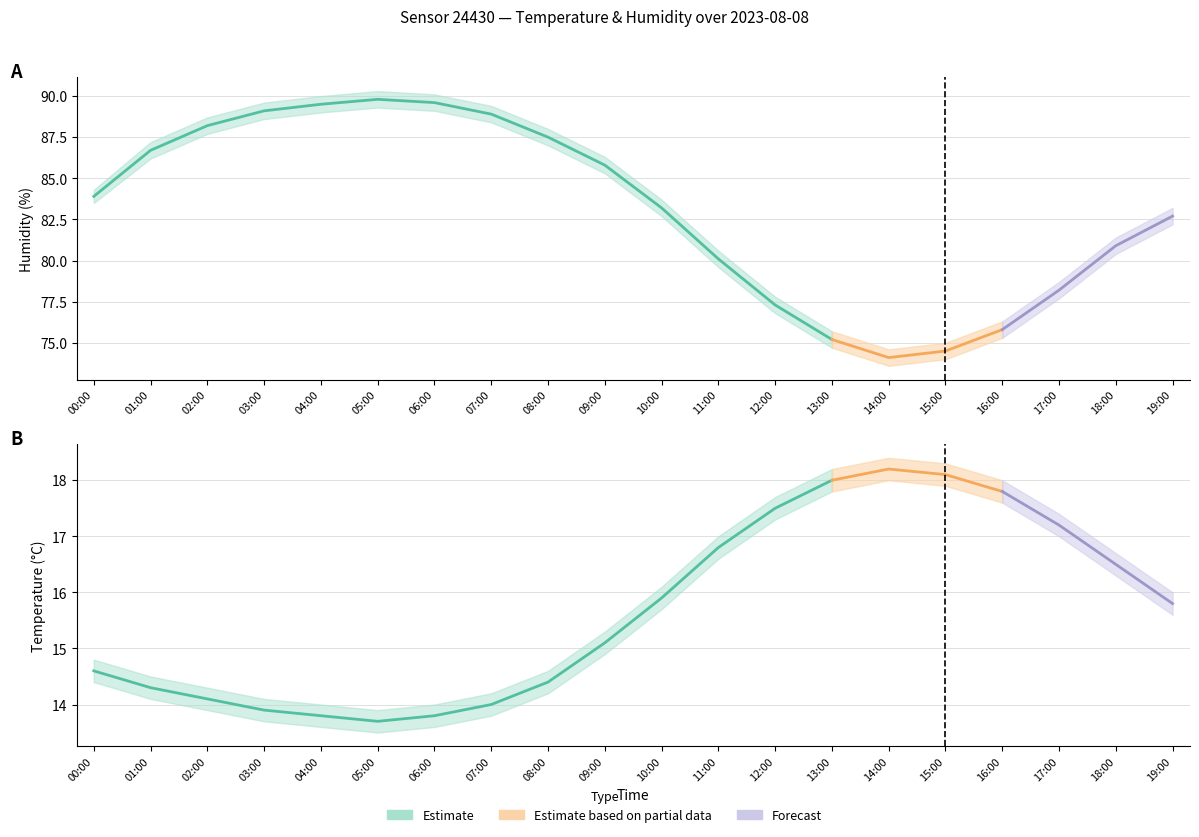

Is this an area chart (filled region under the line)?

No